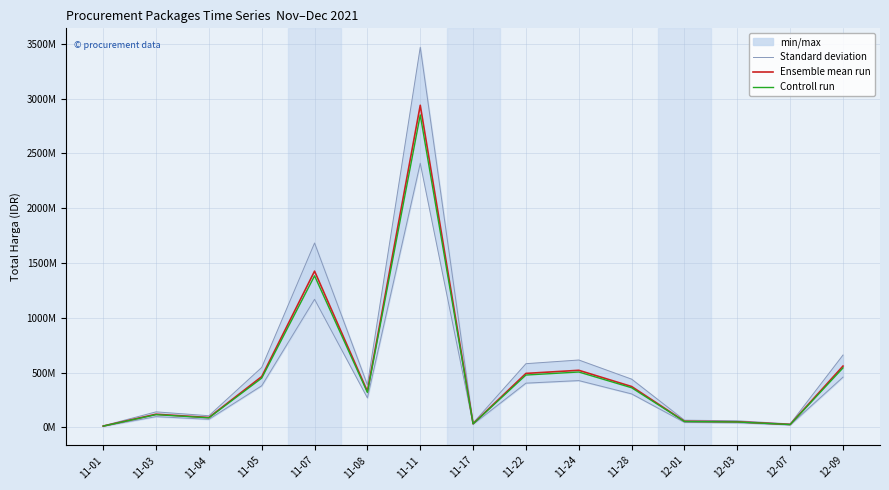

True or false: Standard deviation and Ensemble mean run intersect in this chart.

False